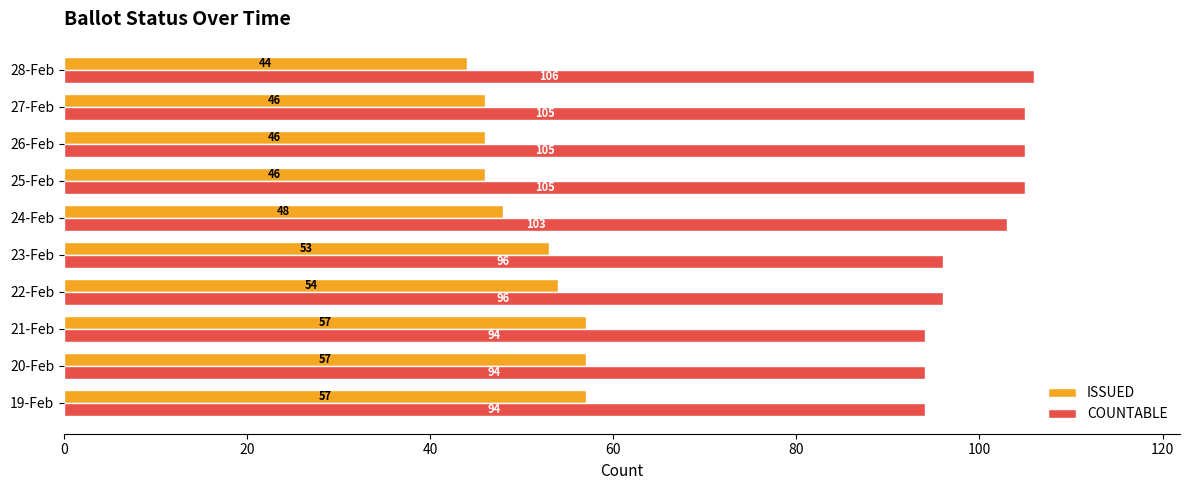

What are all the series names shown in the legend?

ISSUED, COUNTABLE